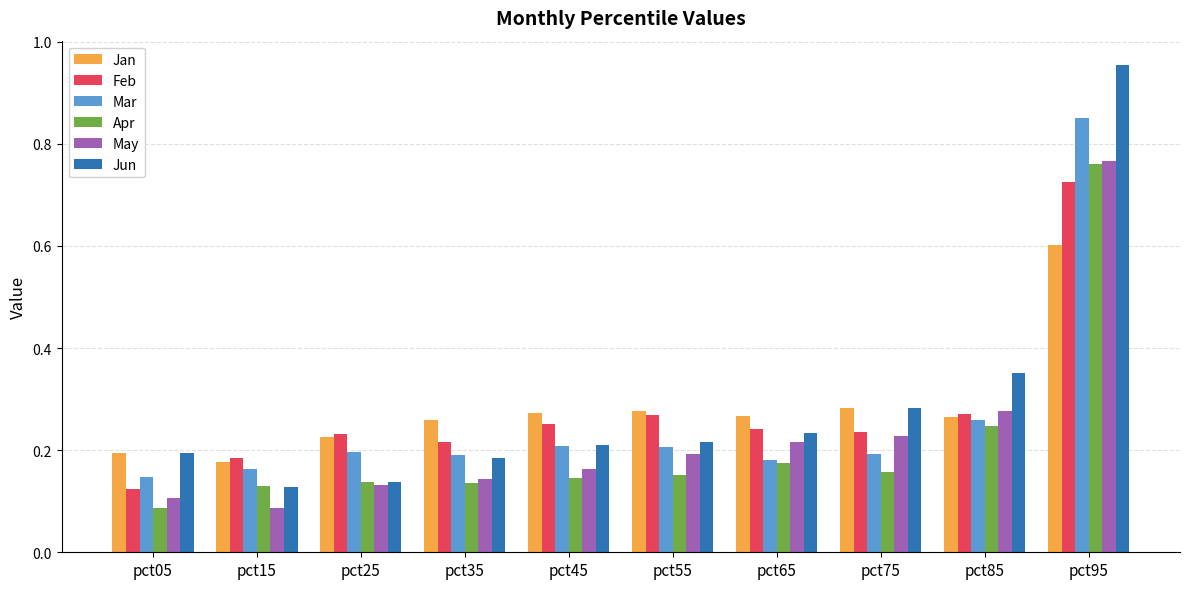

True or false: May has a value of 0.2 at pct45.

True